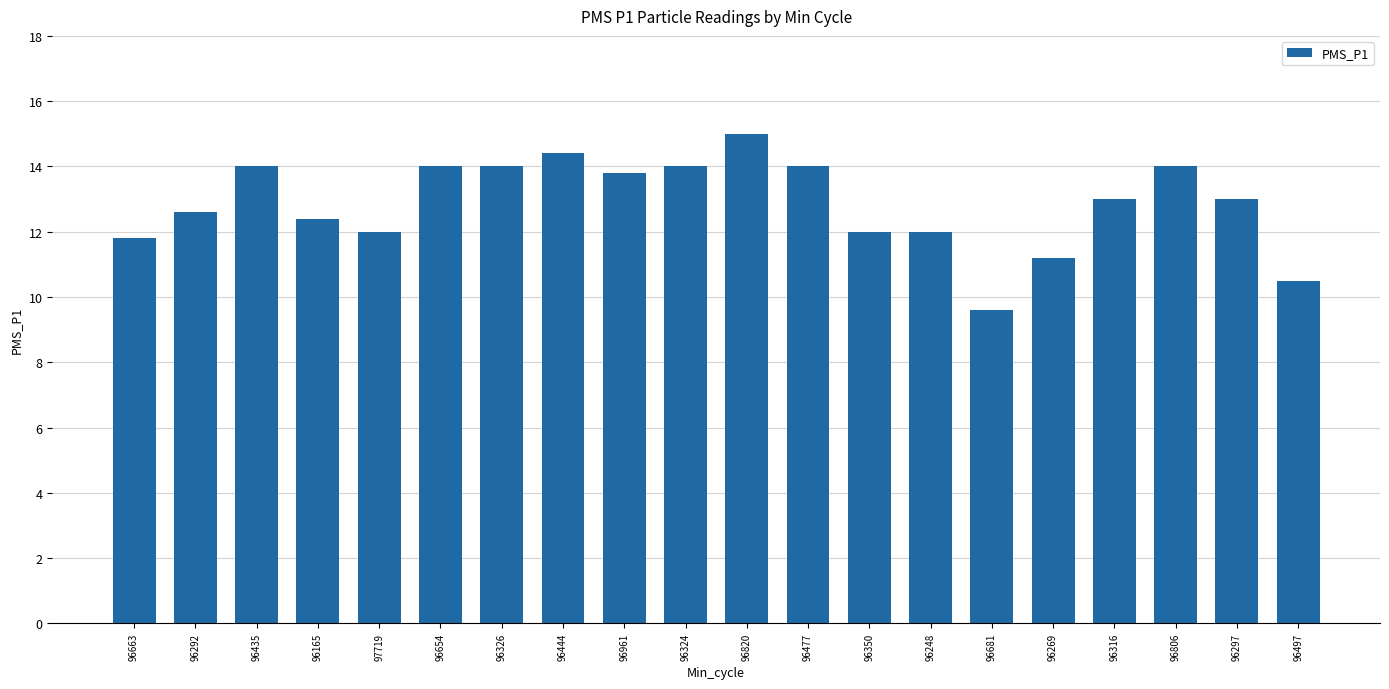

What is the sum of the values at 96292 and 96497?

23.1